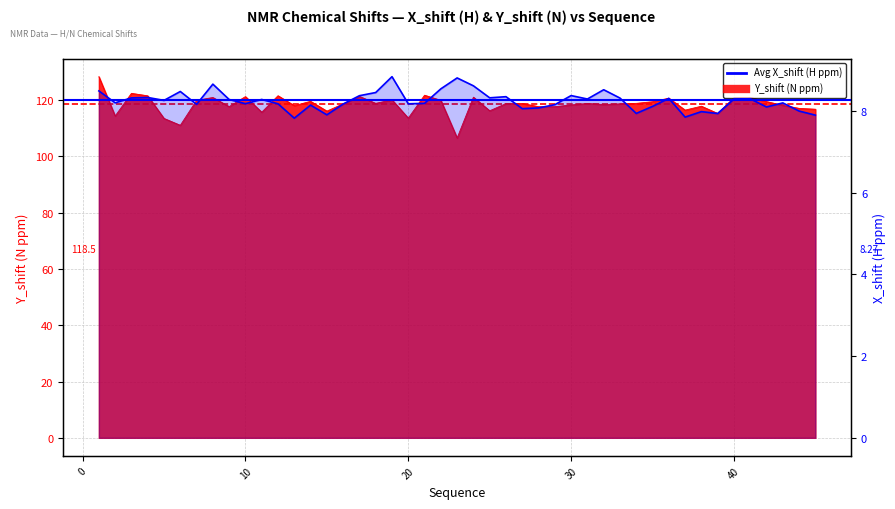

Is the value of Avg X_shift at 0 greater than the value of Avg Y_shift at 0?

No